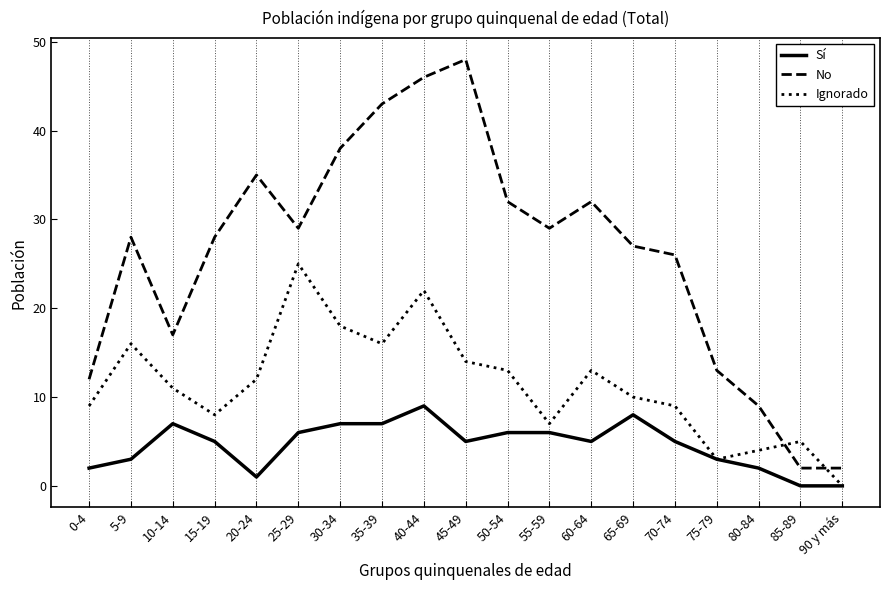

Which category has the highest value in the No series?

45-49